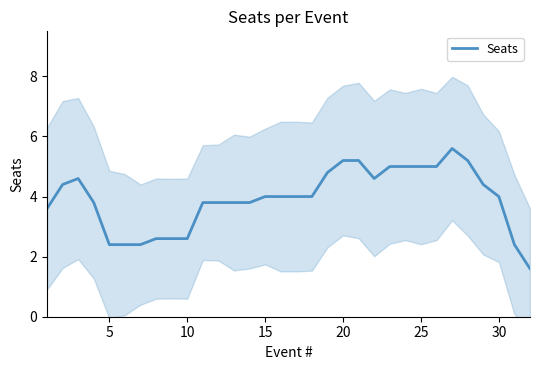

The value of Seats at 15 is 4.0. True or false?

True